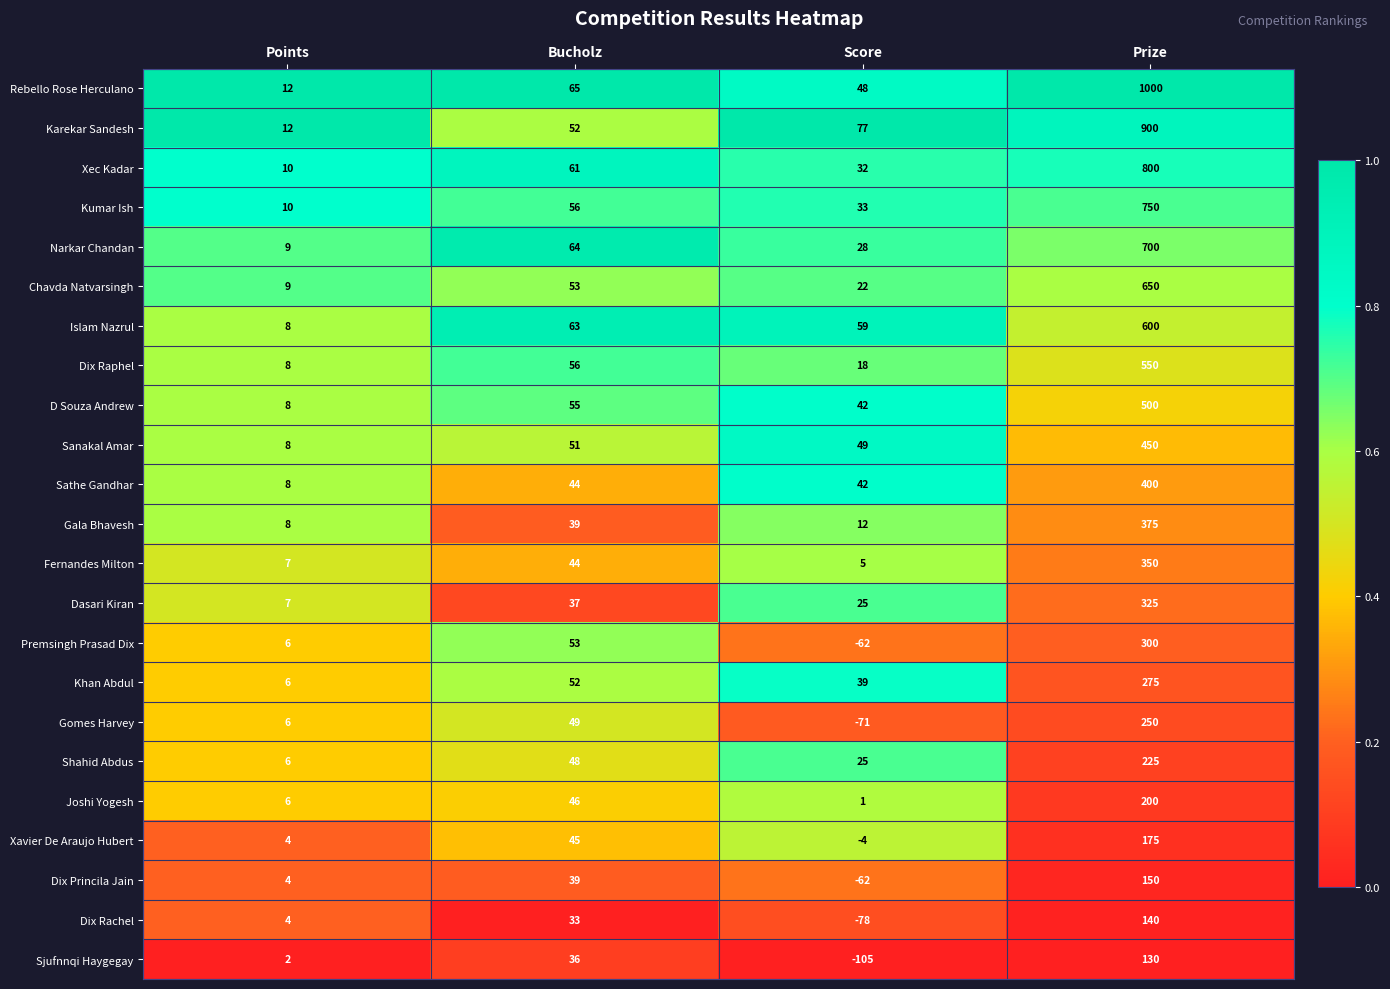

Which series has the largest total across all categories?

Rebello Rose Herculano